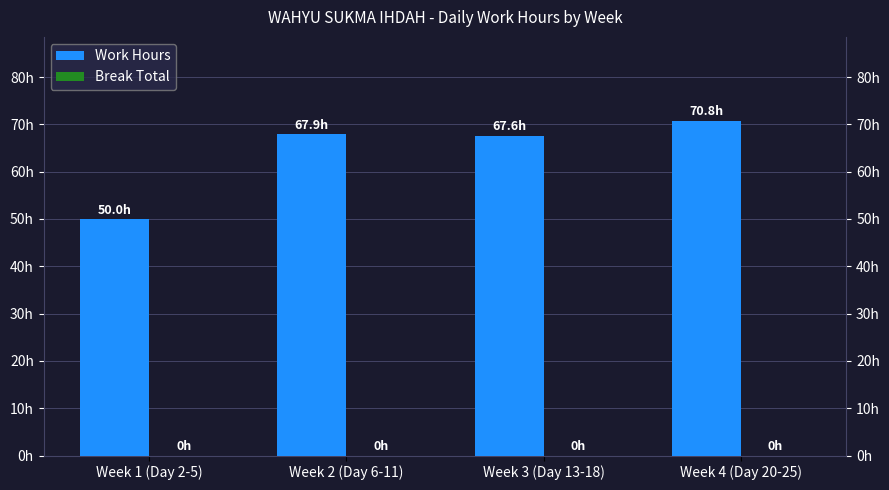

True or false: Break Total has a value of 0.0 at Week 4 (Day 20-25).

True